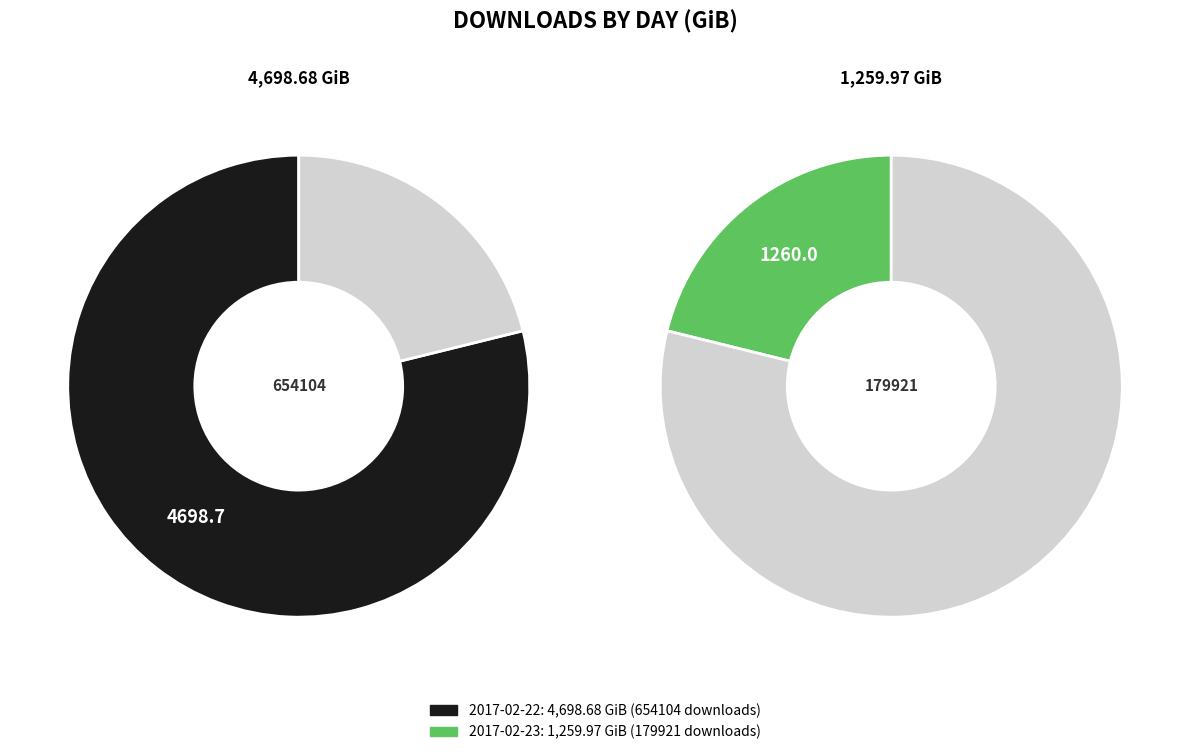

What is the largest slice in the pie chart?

2017-02-22